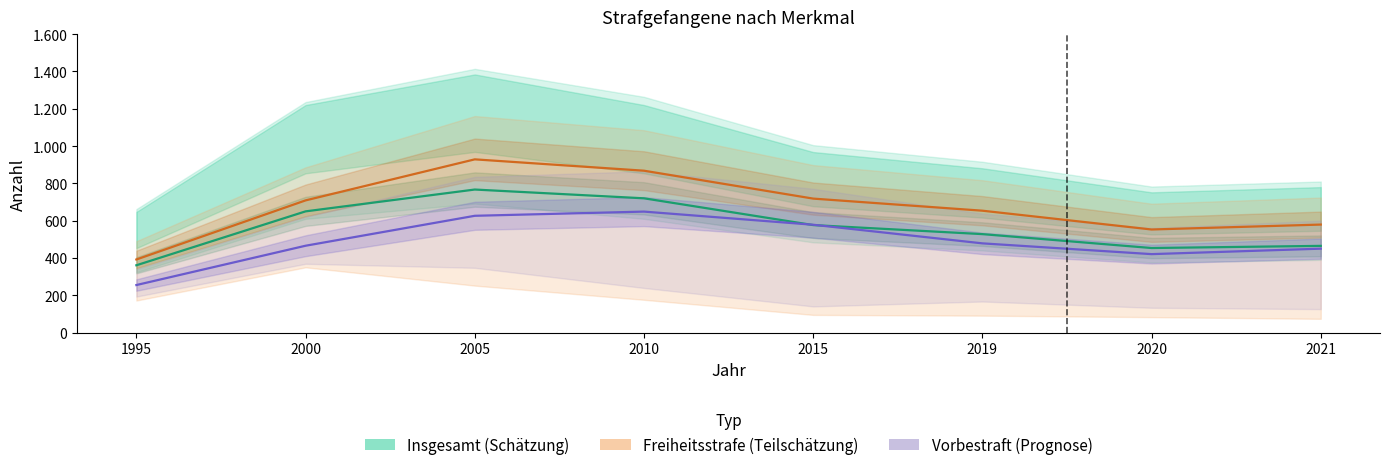

Read the Freiheitsstrafe (Schätzung) value at 2000.

708.8